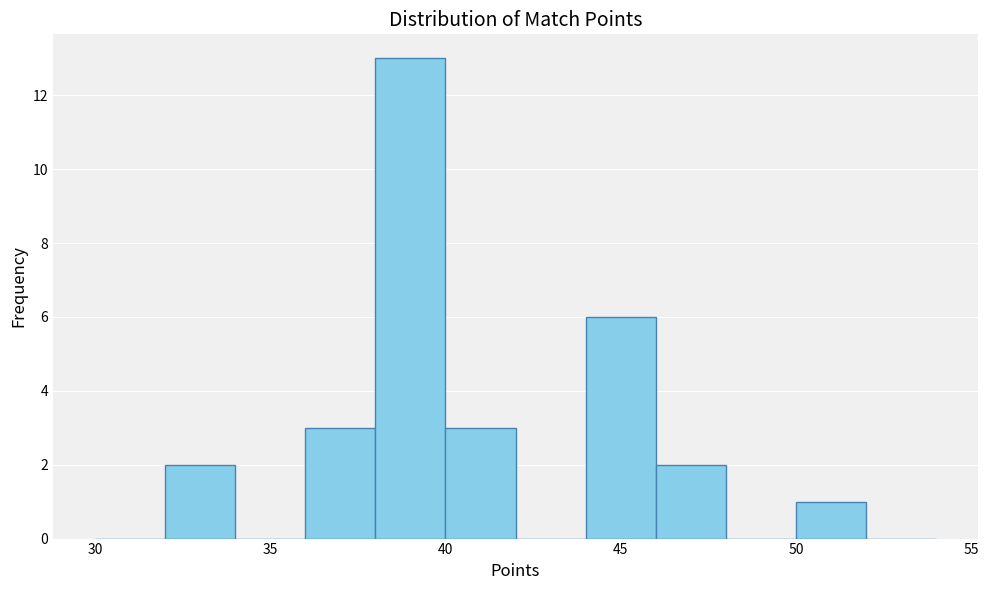

What is the height of the bar covering 36 to 38 on the x-axis? The values are not printed on the chart, so give them approximately, as read against the axis.

3